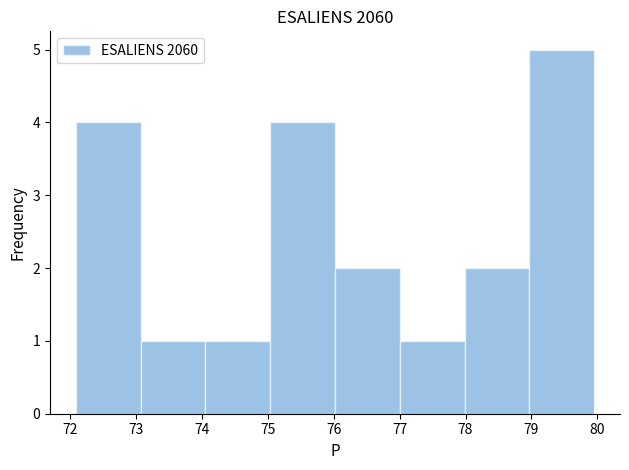

Over which range of the x-axis is the bar tallest?

79.0 to 80.0